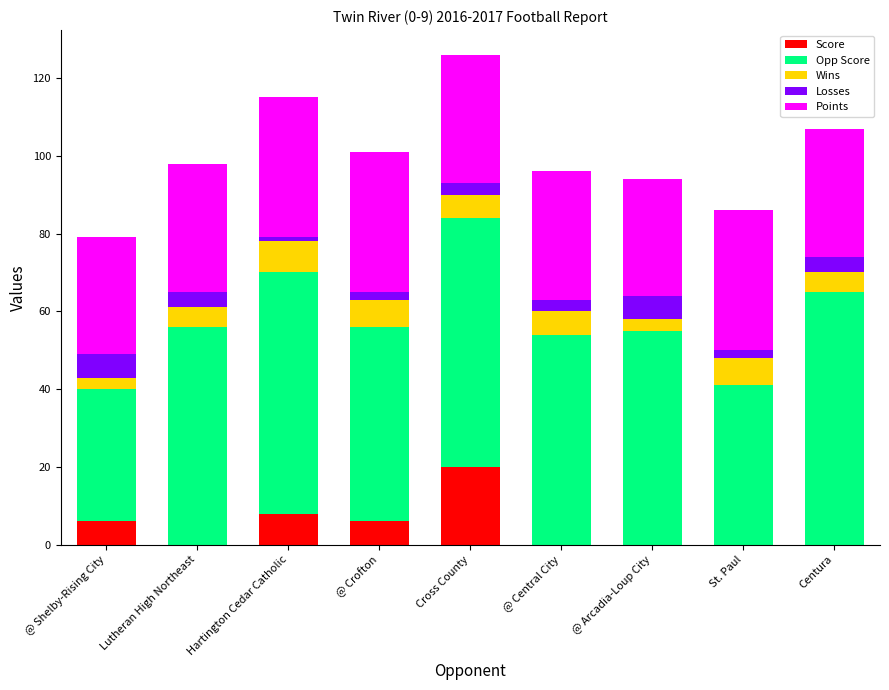

Is it true that Score equals 0 at Centura?

True